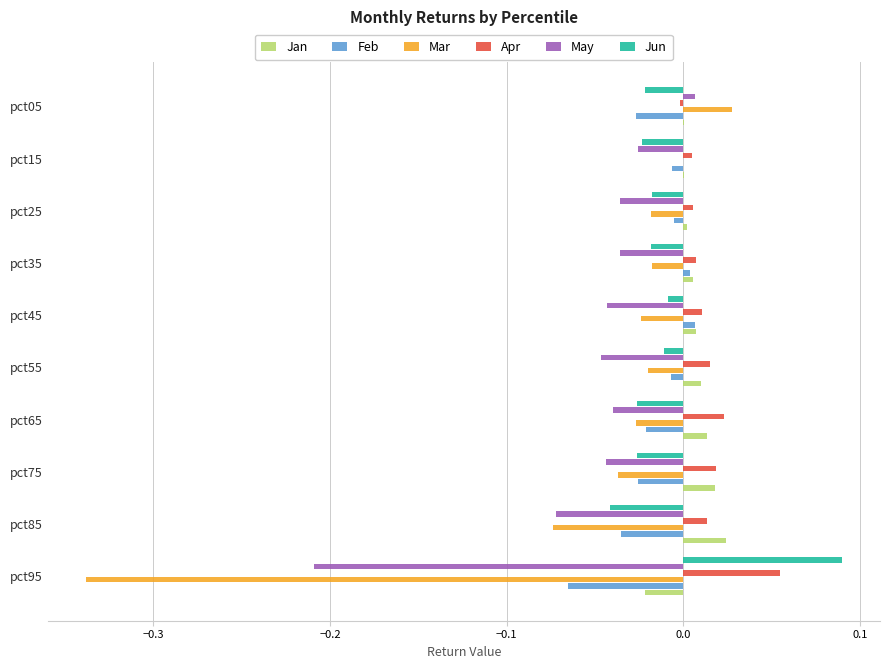

At which category is the sum across all series the highest?

pct05